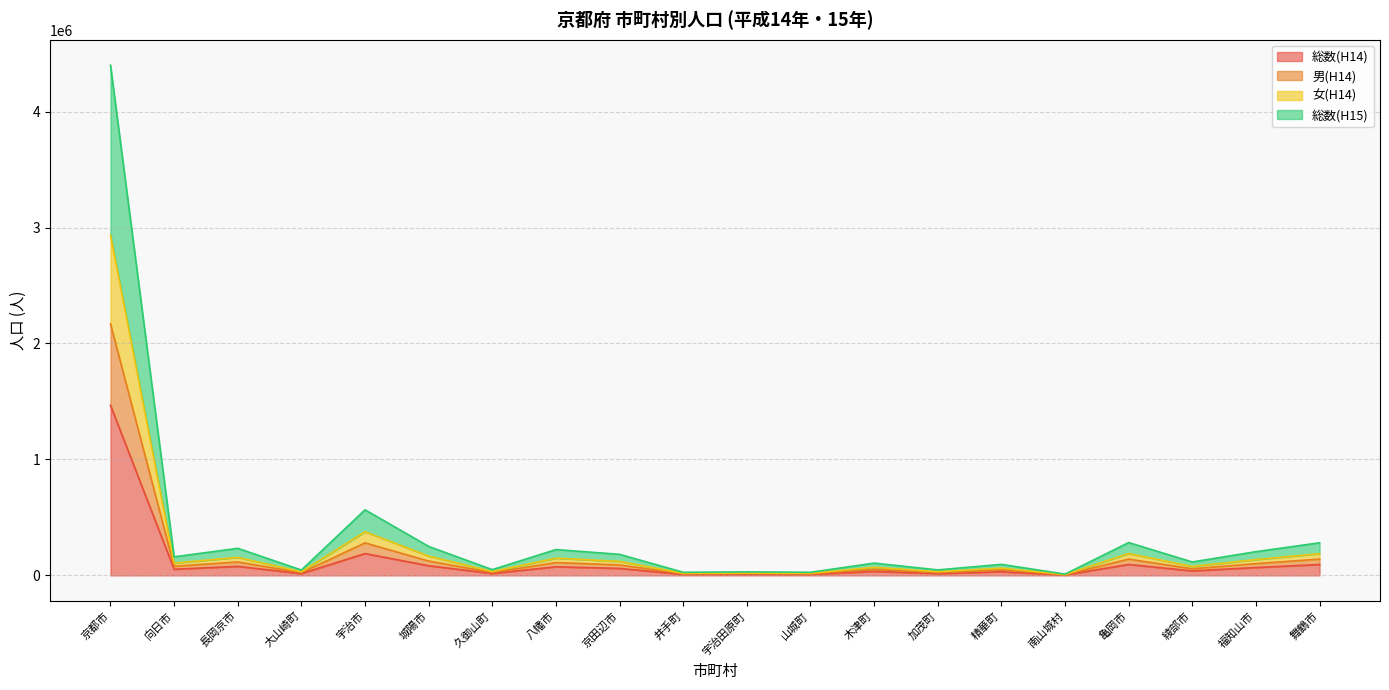

Count the number of data series in this chart.

4